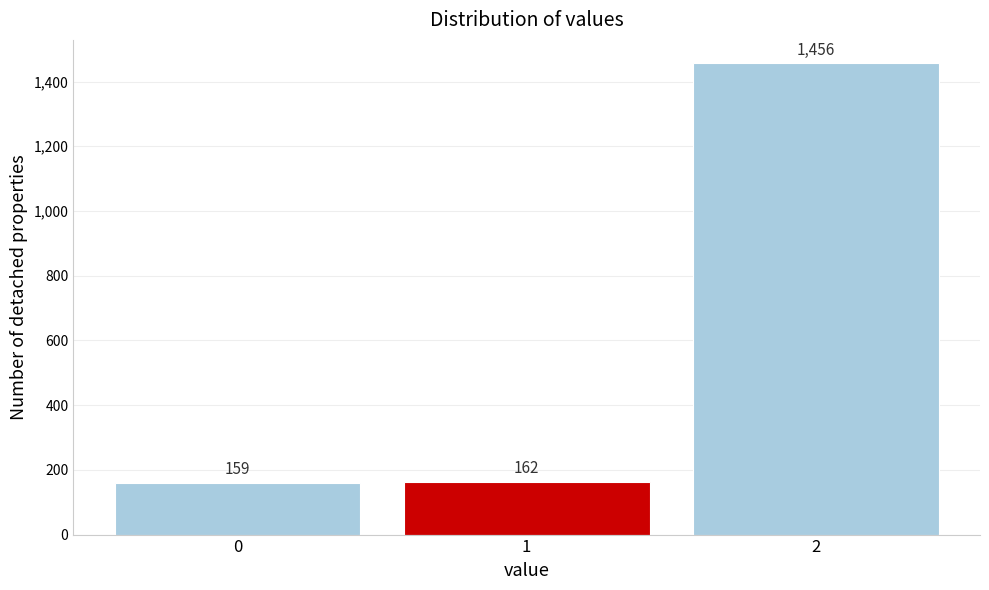

Reading right to left, list all the values displayed in this chart.

1456	162	159